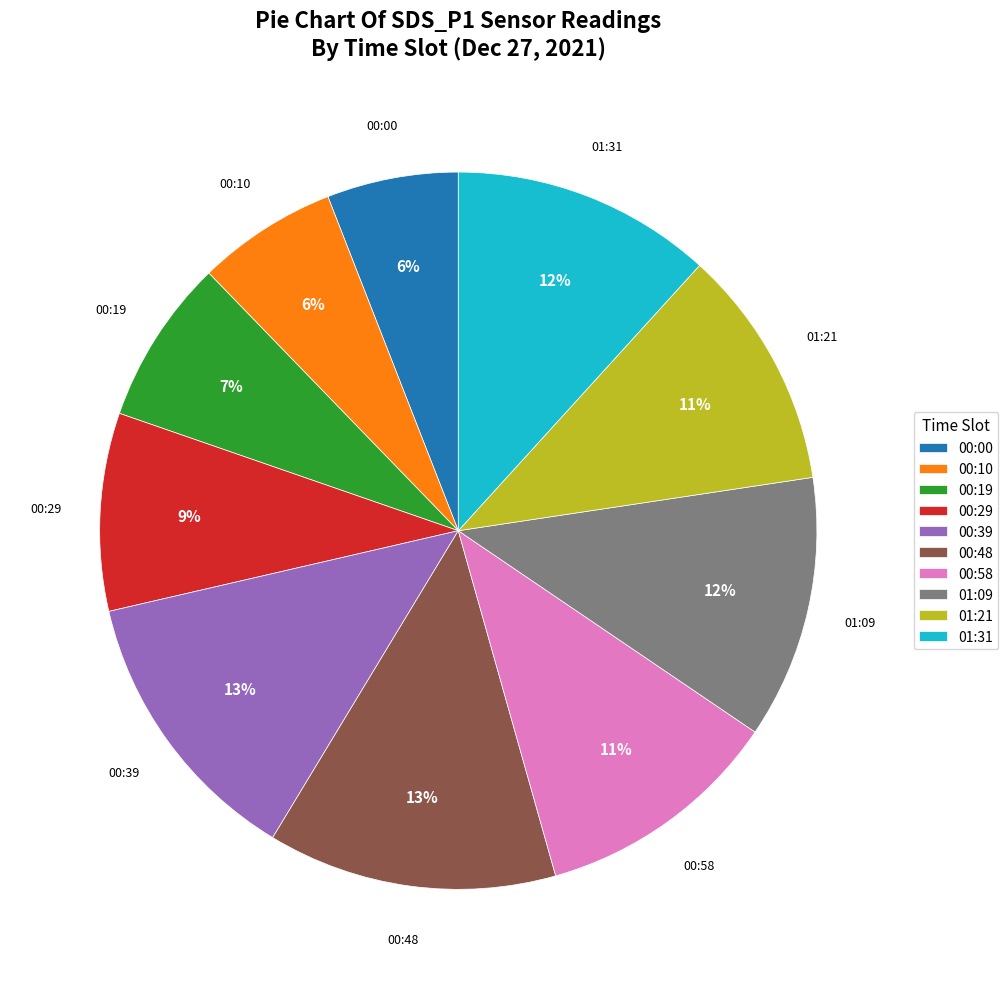

To the nearest percent, what percentage of the pie is 00:58?

11%